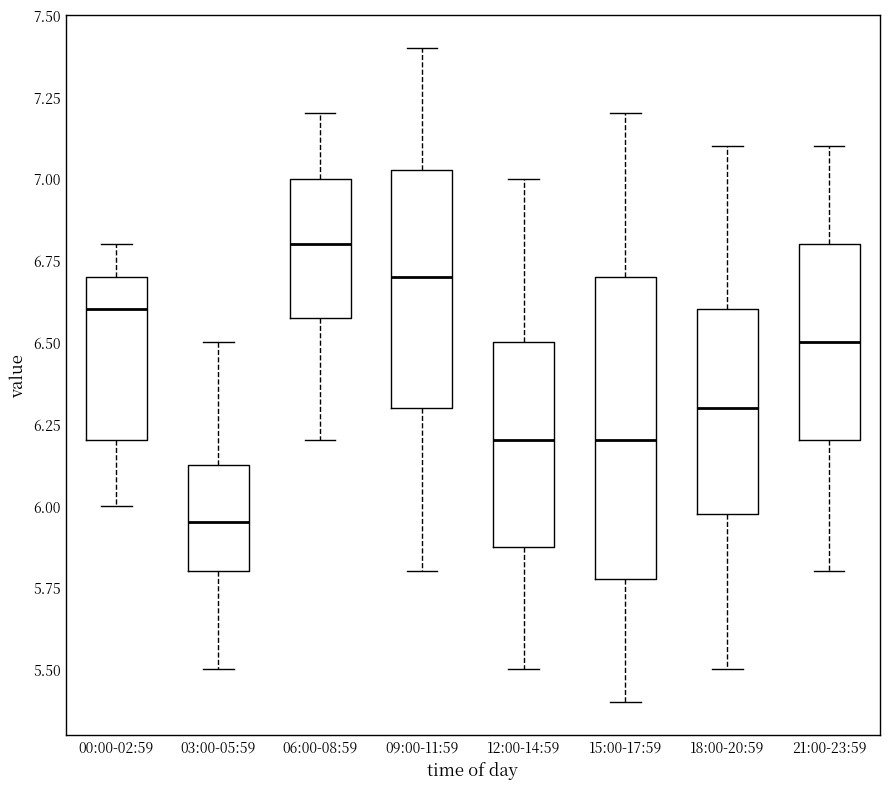

Which box has the lowest median line?

03:00-05:59